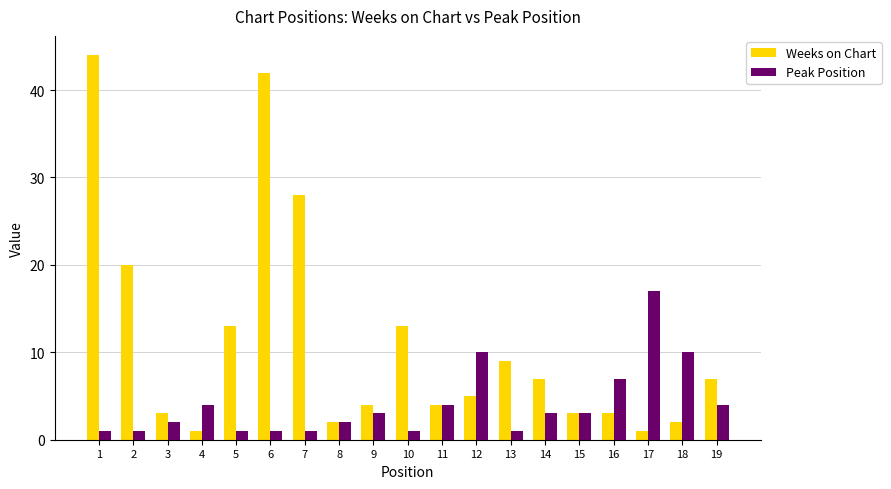

Which series has the largest total across all categories?

Weeks on Chart